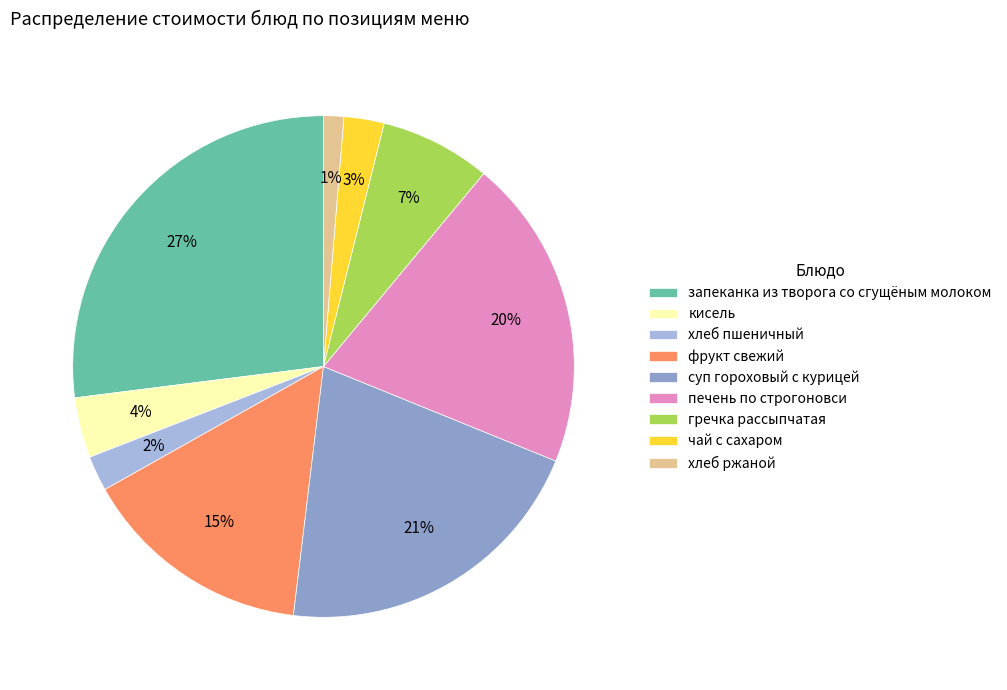

The хлеб пшеничный slice represents 2% of the pie. True or false?

True